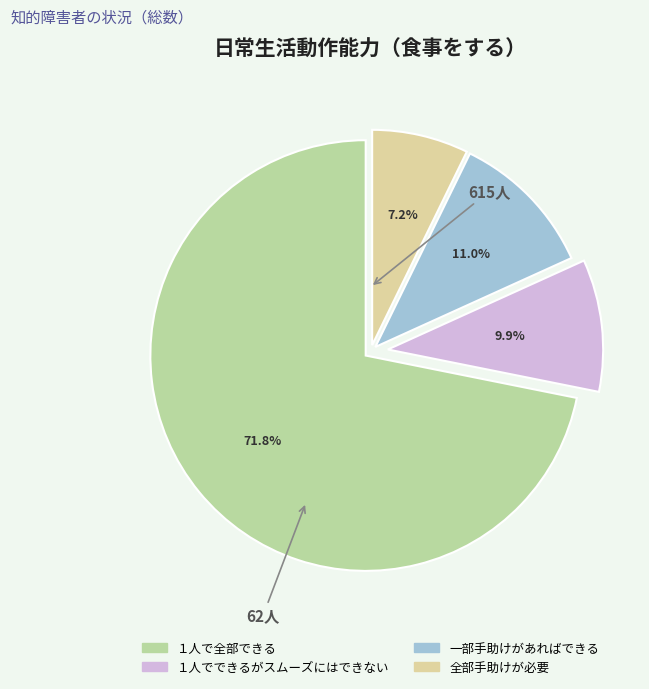

Which has a higher value, 全部手助けが必要 or １人で全部できる?

１人で全部できる